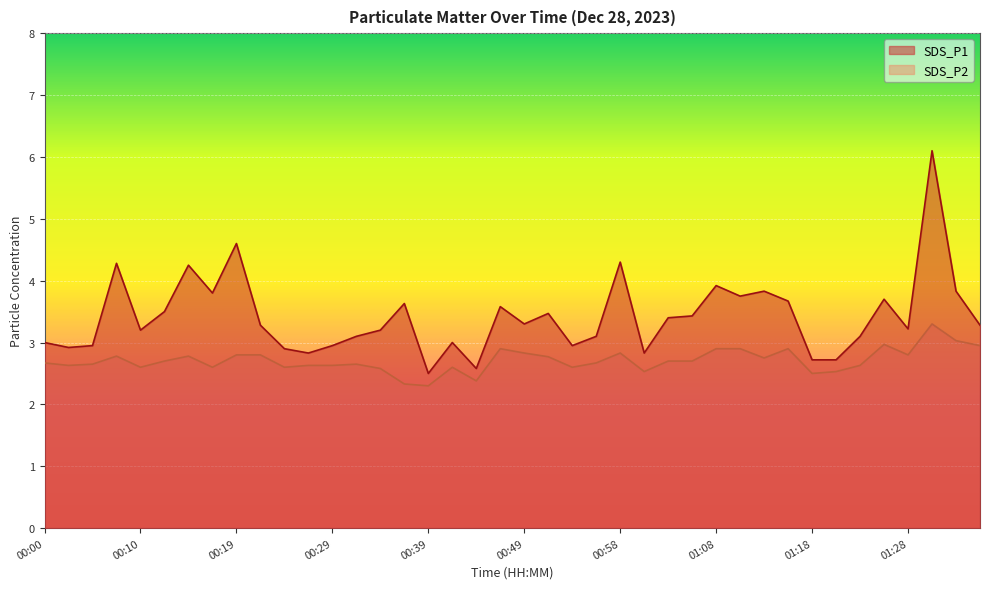

At which label is SDS_P1 closest to 4?

01:08